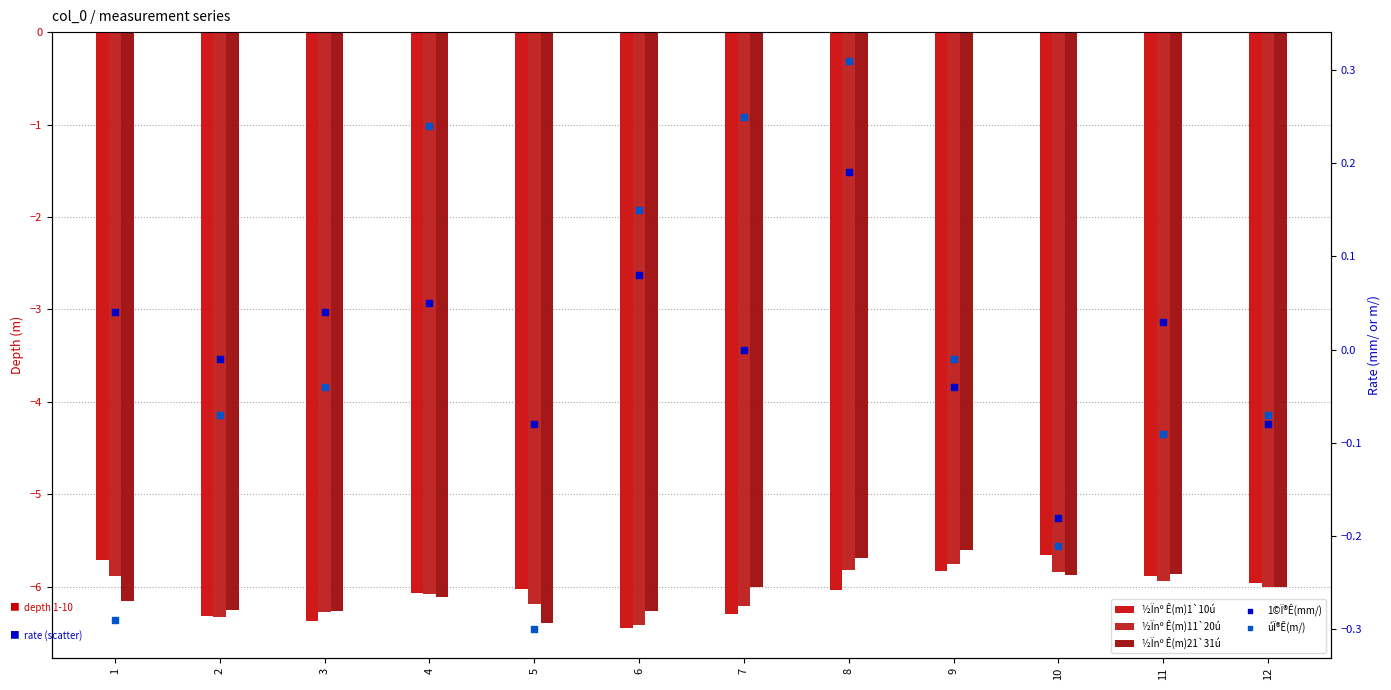

Which series contains the highest Y value?

úÏ®Ê(m/)